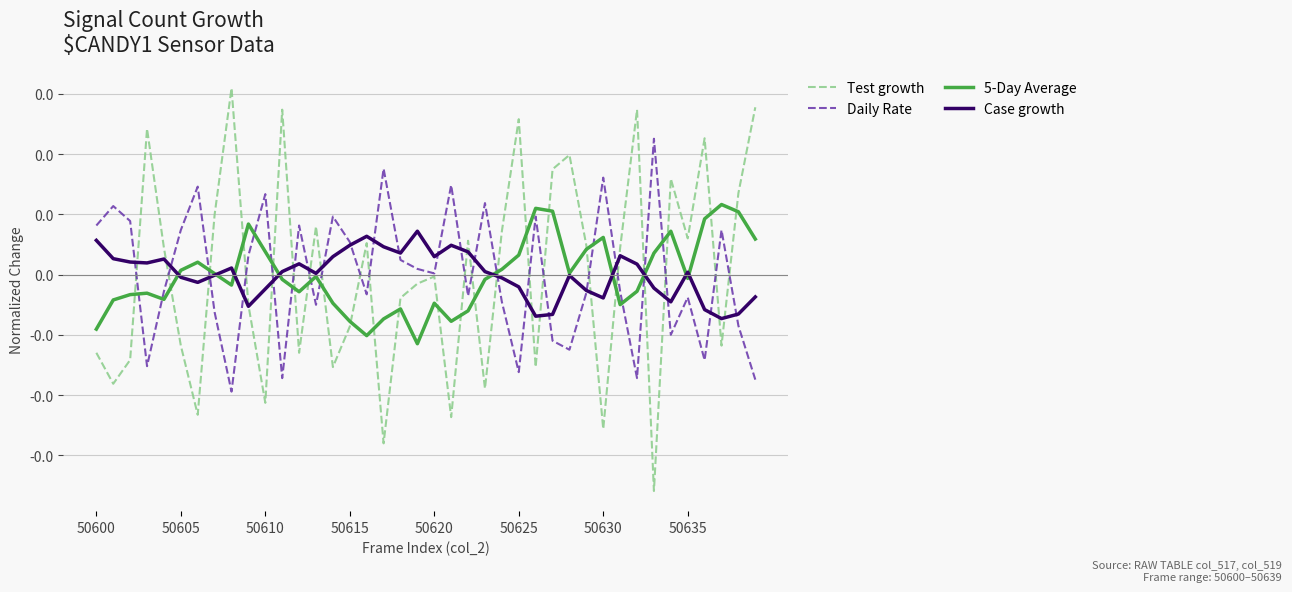

Which series has the widest spread of values?

Test growth